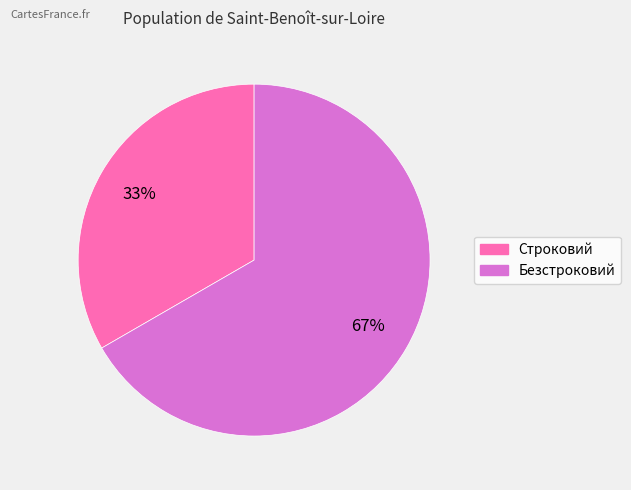

Do Строковий and Безстроковий together represent more than half of the pie?

Yes